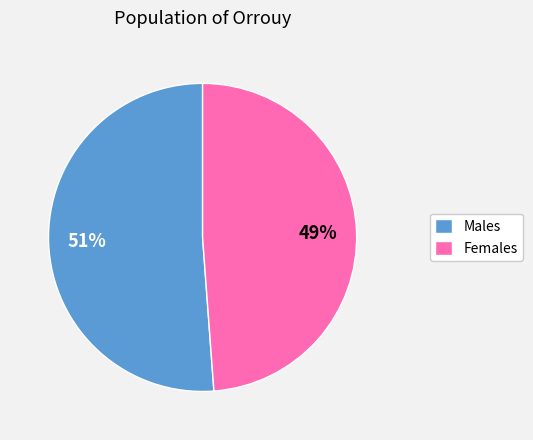

Combined, do Females and Males account for over 50%?

Yes